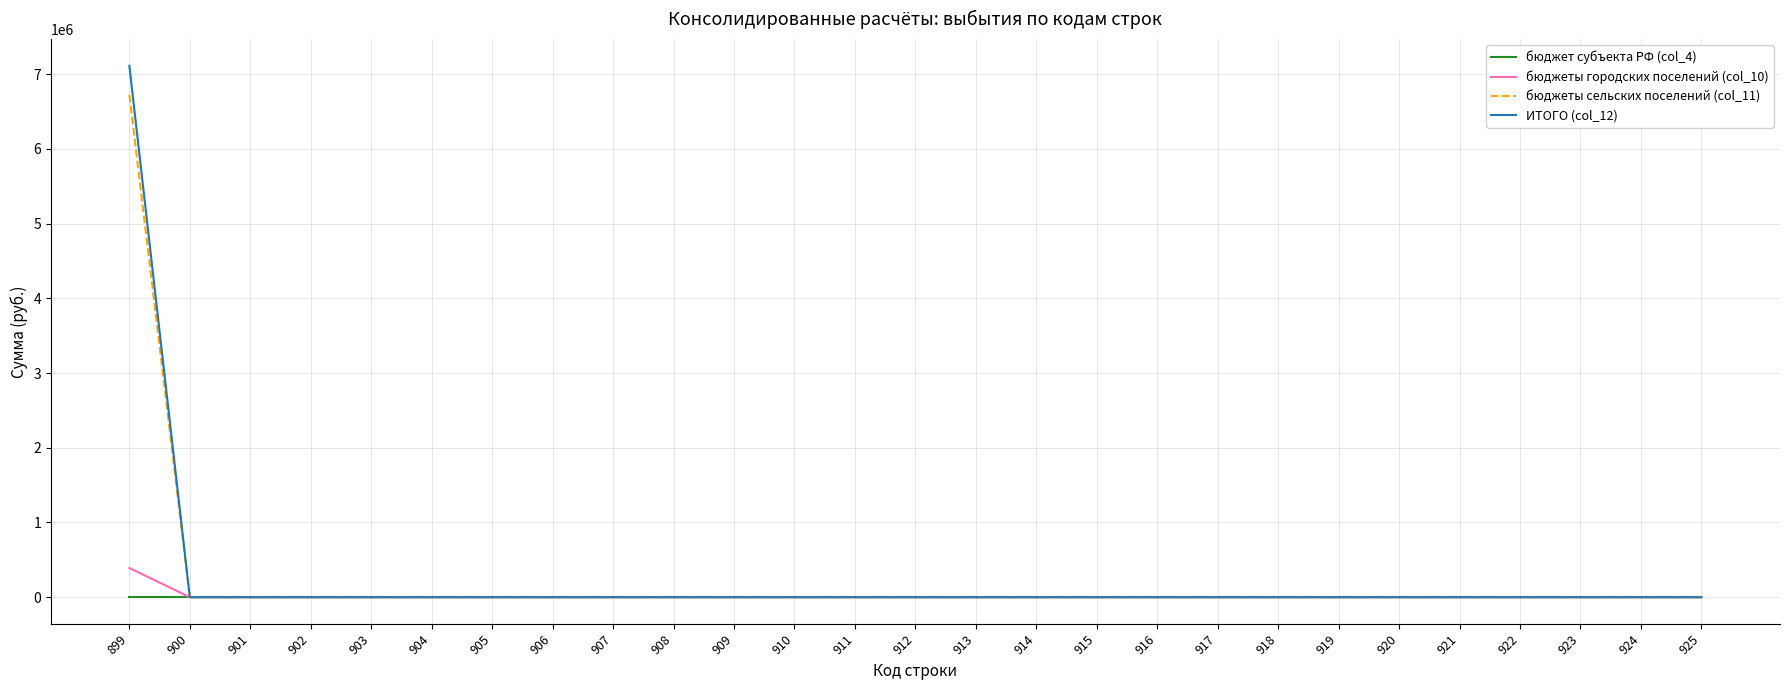

How many lines are shown in the chart?

4